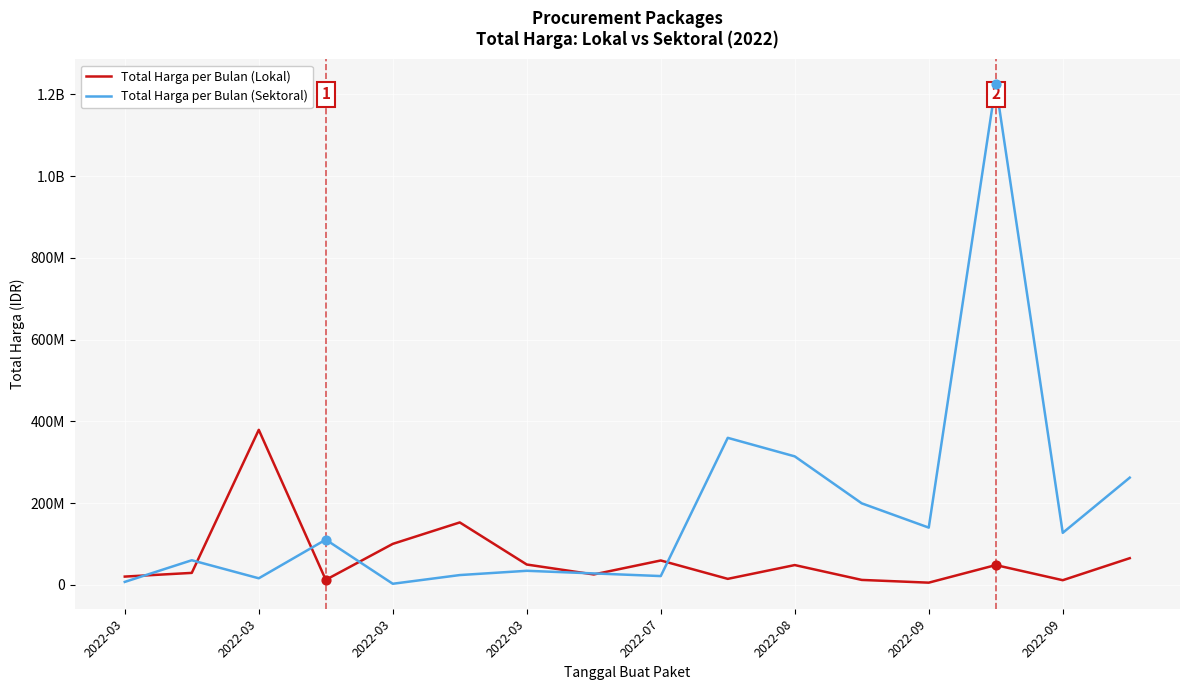

What are all the series names shown in the legend?

Total Harga per Bulan (Lokal), Total Harga per Bulan (Sektoral)